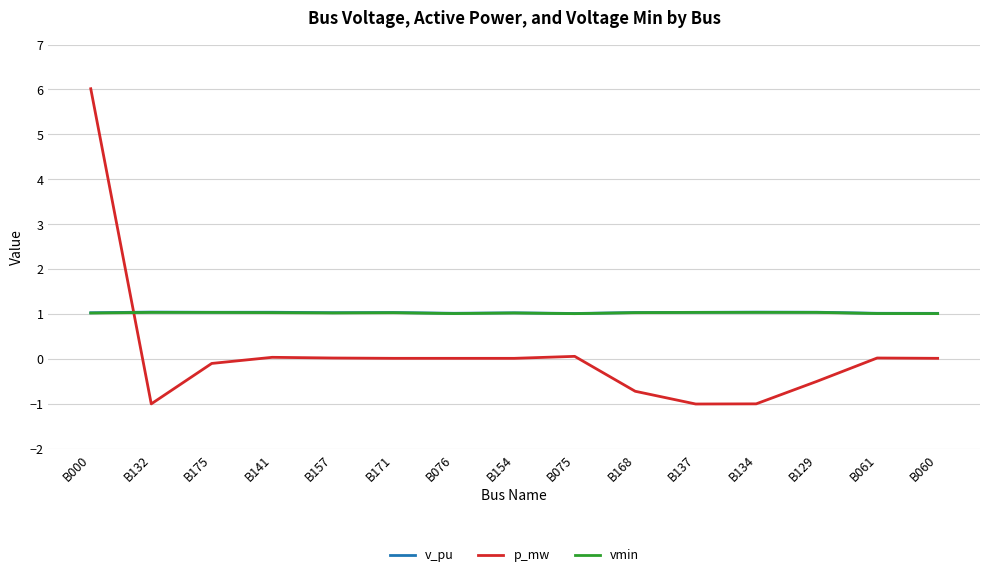

Where do vmin and p_mw first cross each other?

B000 and B132